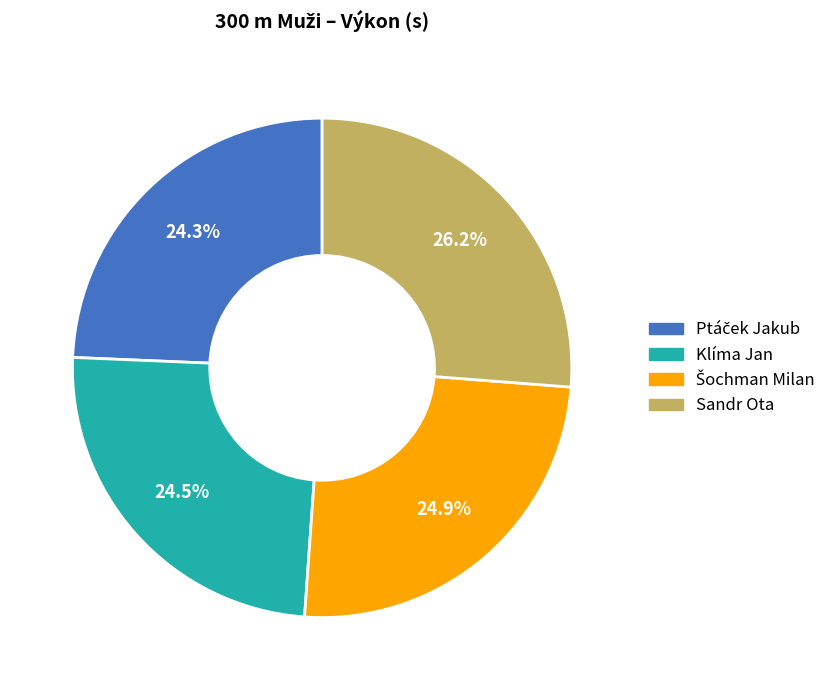

What portion of the pie excludes Klíma Jan?

75.5%